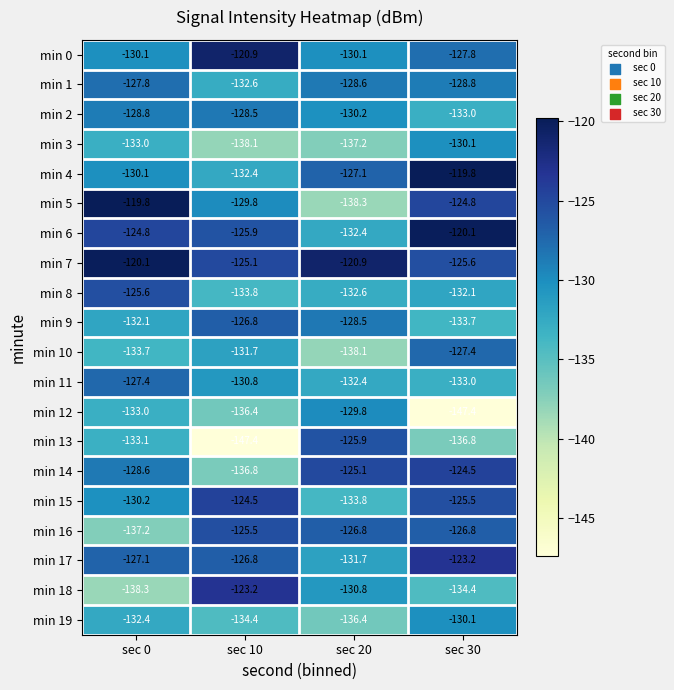

Rank the categories by min 19 value from highest to lowest.

sec 30, sec 0, sec 10, sec 20